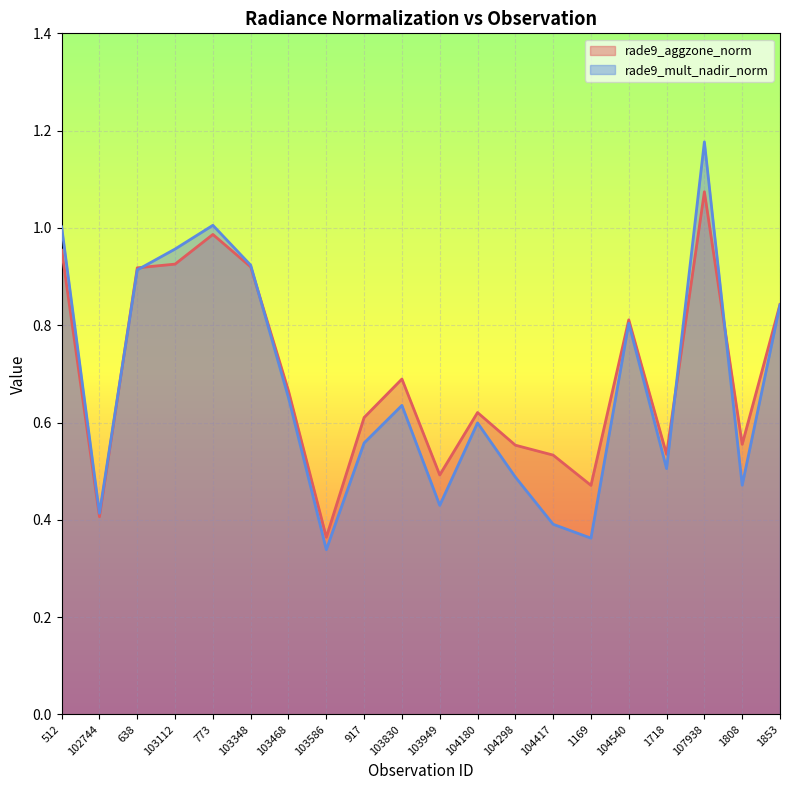

What is the label of the 9th point from the right?

104180